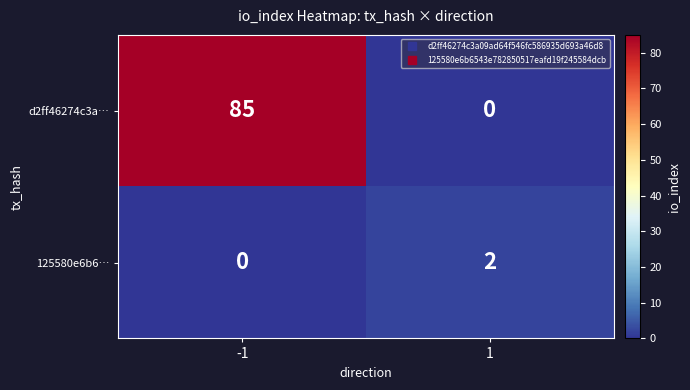

What is the spread (max minus min) of values at 1?

2